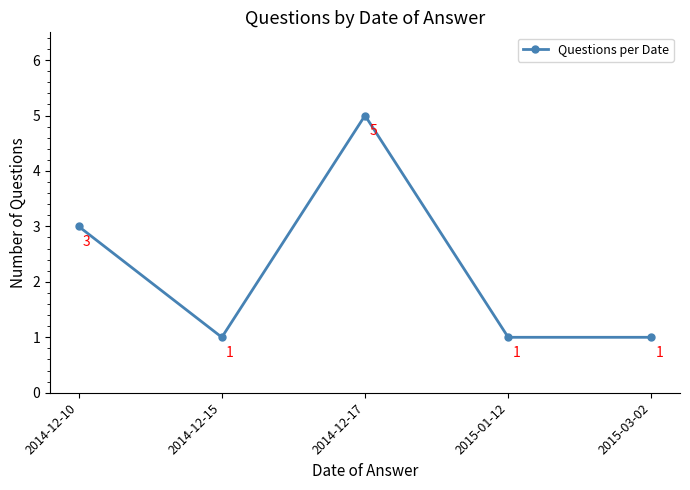

What is the label of the 4th point from the right?

2014-12-15